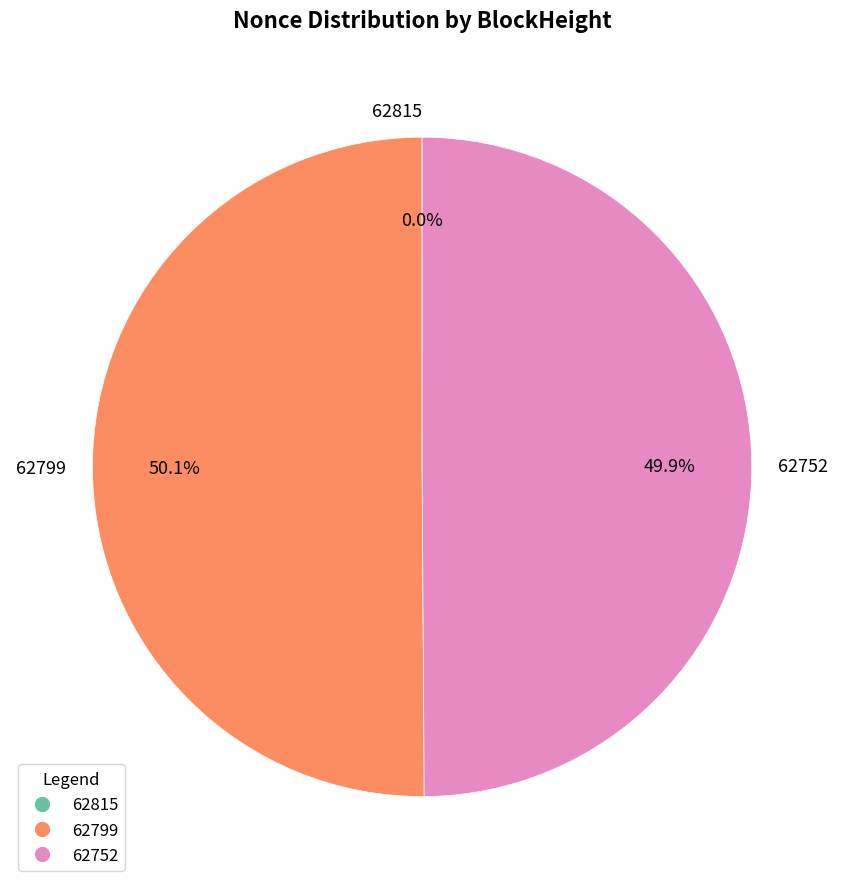

Do 62799 and 62752 together represent more than half of the pie?

Yes